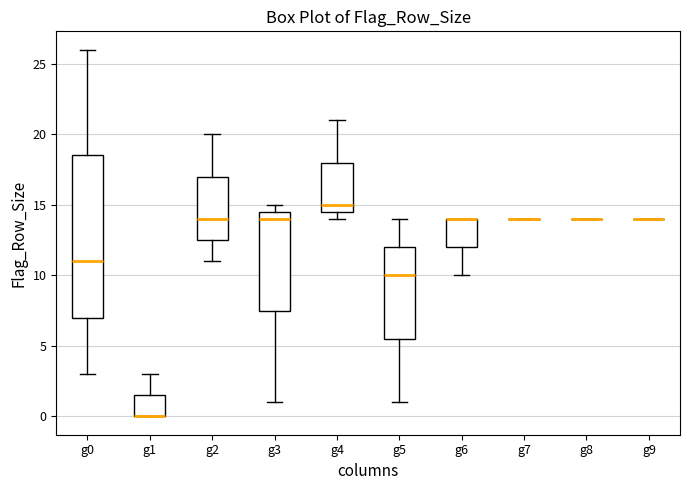

Which box is the tallest, from its lower edge to its upper edge?

g0